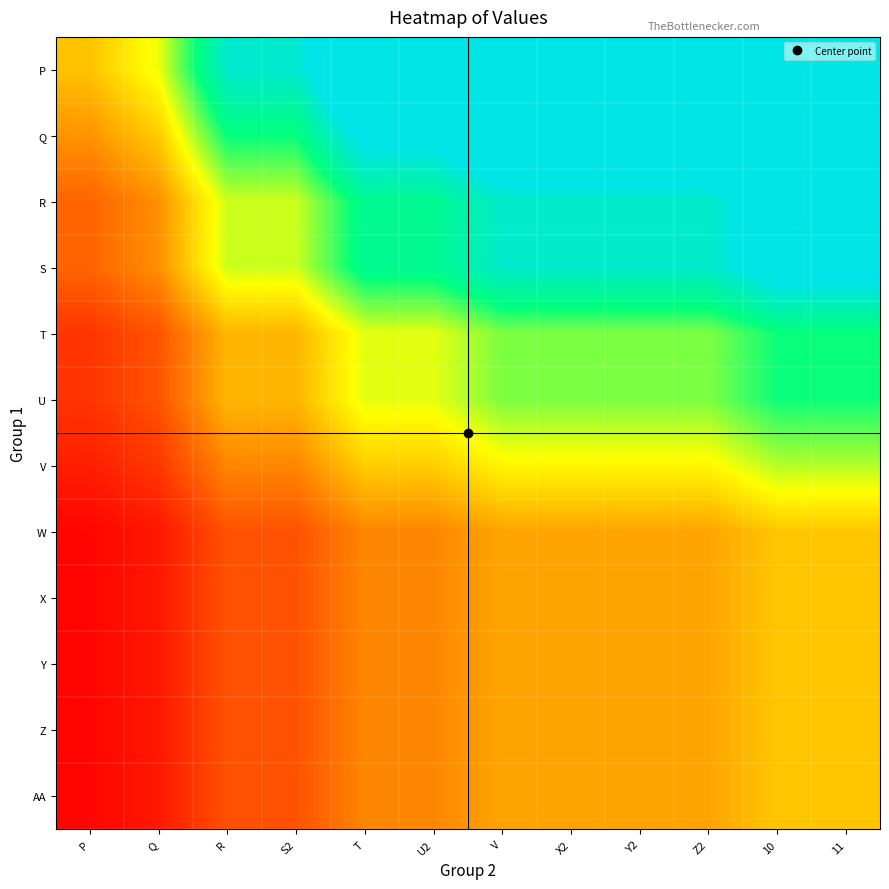

How many series are shown in this chart?

12